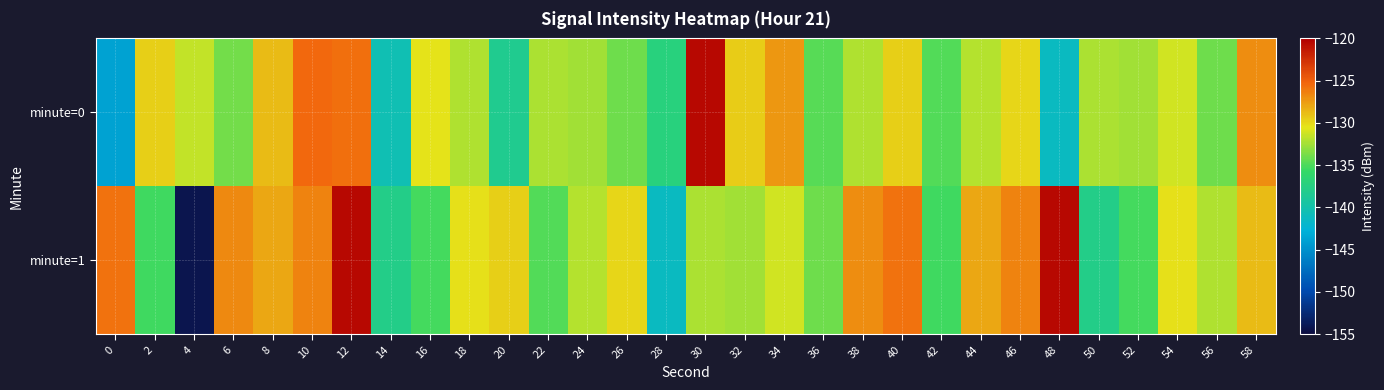

Which series has the widest spread of values?

minute=1